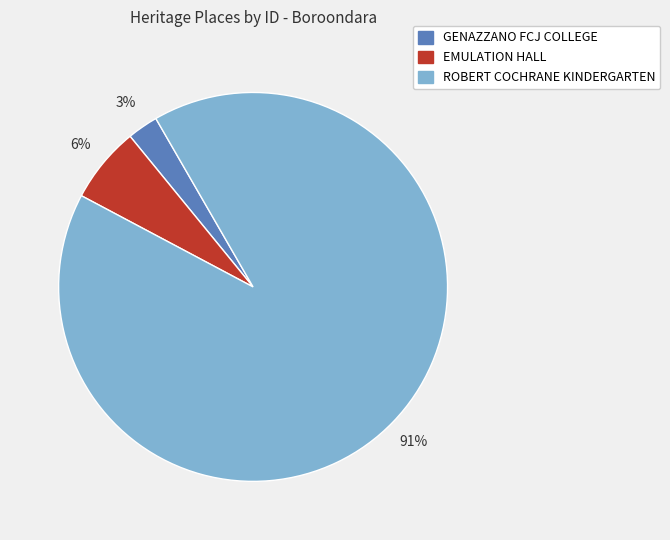

To the nearest percent, what portion does EMULATION HALL represent?

6%